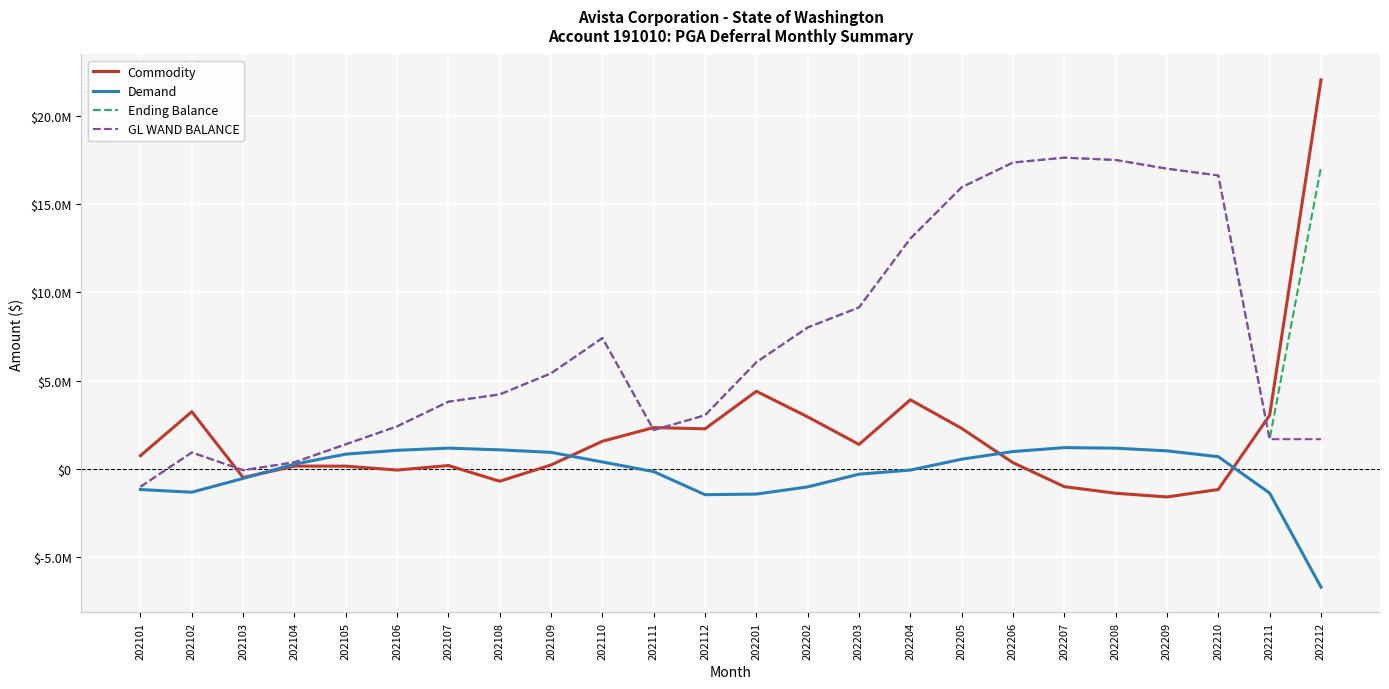

Does the chart have visible grid lines?

Yes